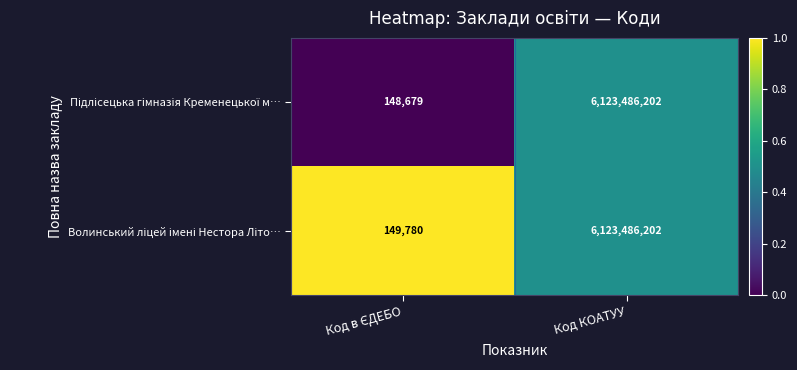

What is the total value across all series at Код КОАТУУ?

12246972404